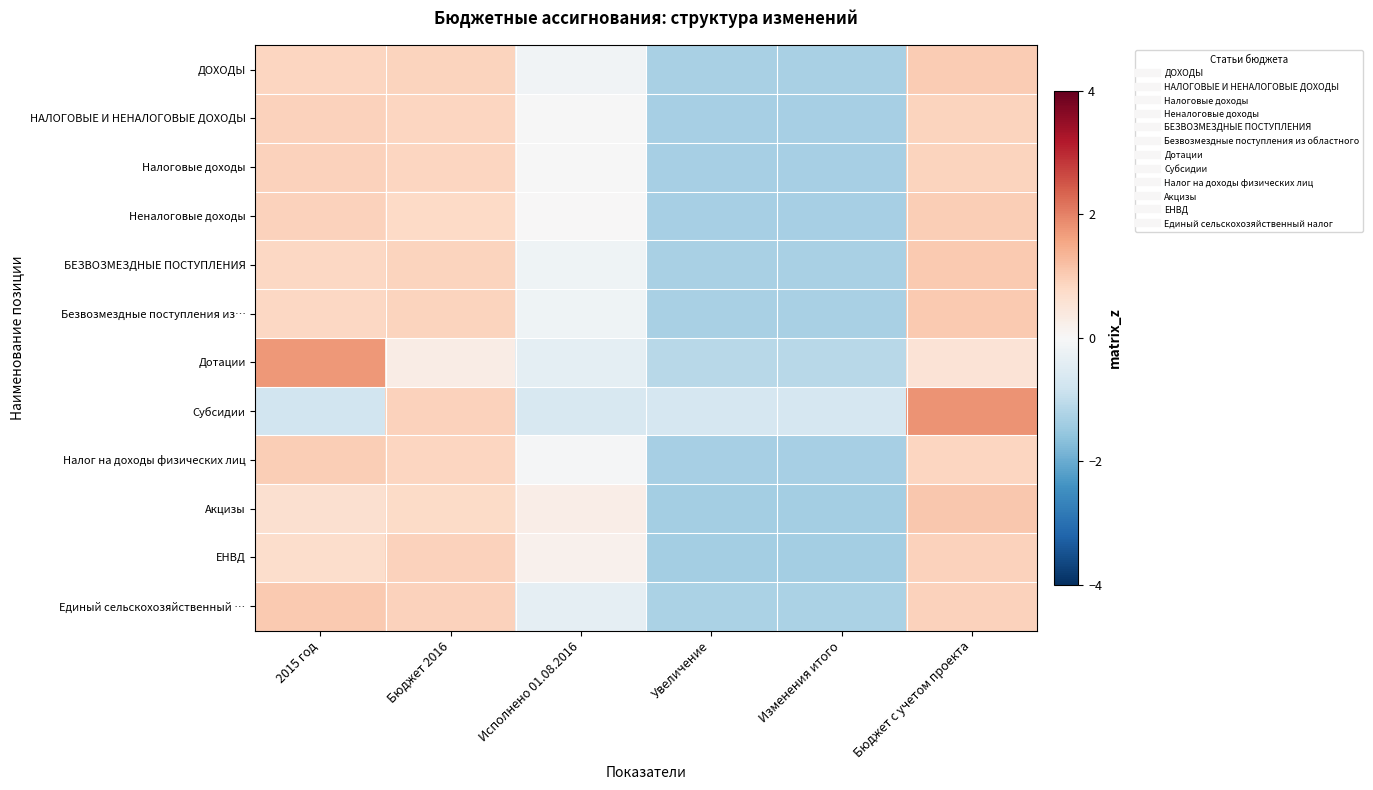

Rank the series at Бюджет с учетом проекта from lowest to highest value.

Дотации, Налог на доходы физических лиц, Налоговые доходы, НАЛОГОВЫЕ И НЕНАЛОГОВЫЕ ДОХОДЫ, Единый сельскохозяйственный …, ЕНВД, Неналоговые доходы, ДОХОДЫ, Безвозмездные поступления из…, БЕЗВОЗМЕЗДНЫЕ ПОСТУПЛЕНИЯ, Акцизы, Субсидии